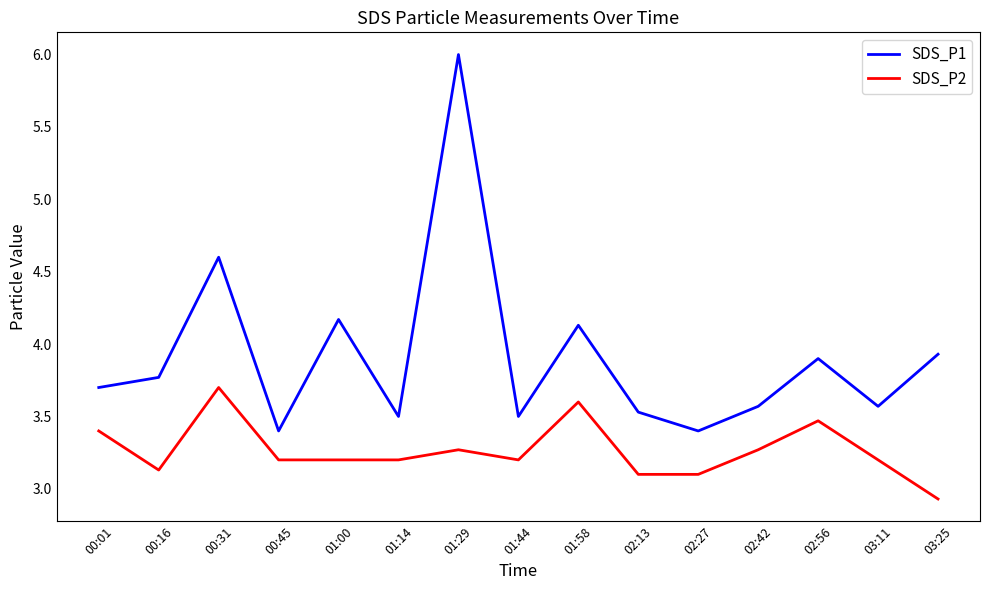

True or false: SDS_P1 and SDS_P2 cross at least once.

False